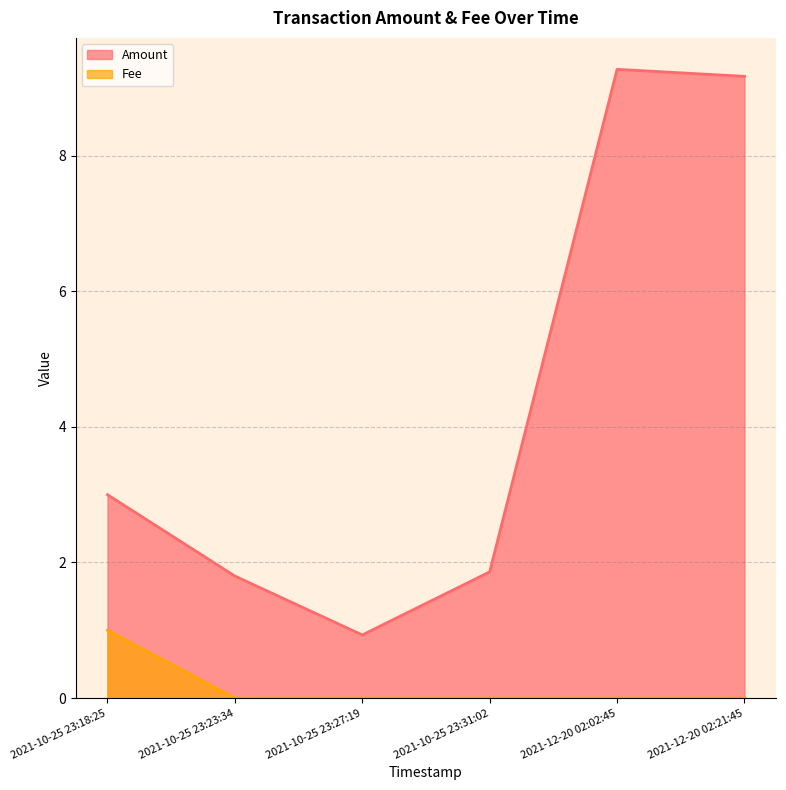

Read the Amount value at 2021-12-20 02:21:45.

9.2